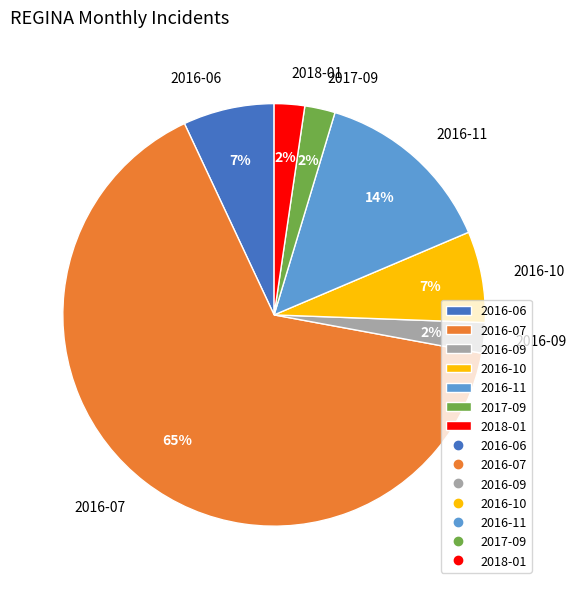

To the nearest percent, what is the combined percentage of 2016-10 and 2016-11?

21%